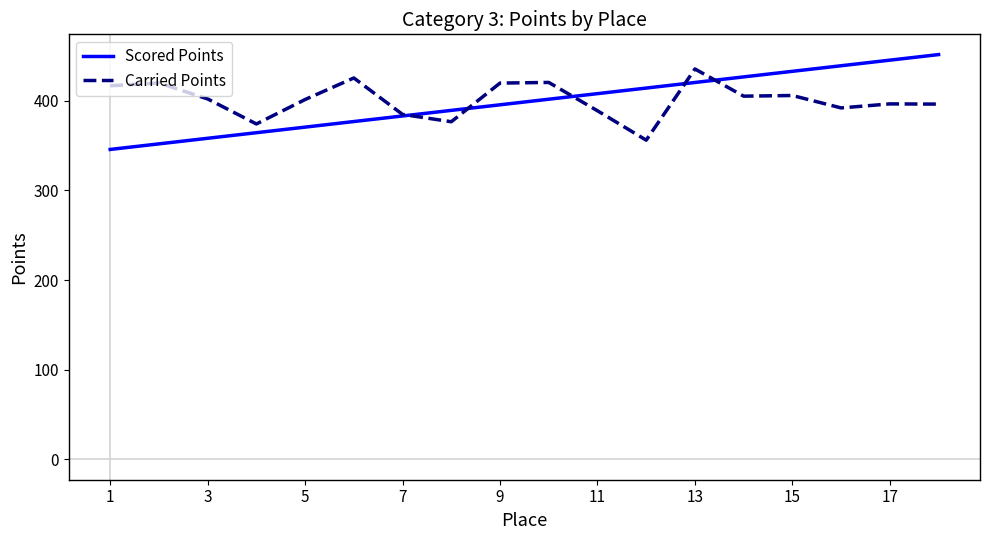

What is the maximum value shown in the chart?

451.2